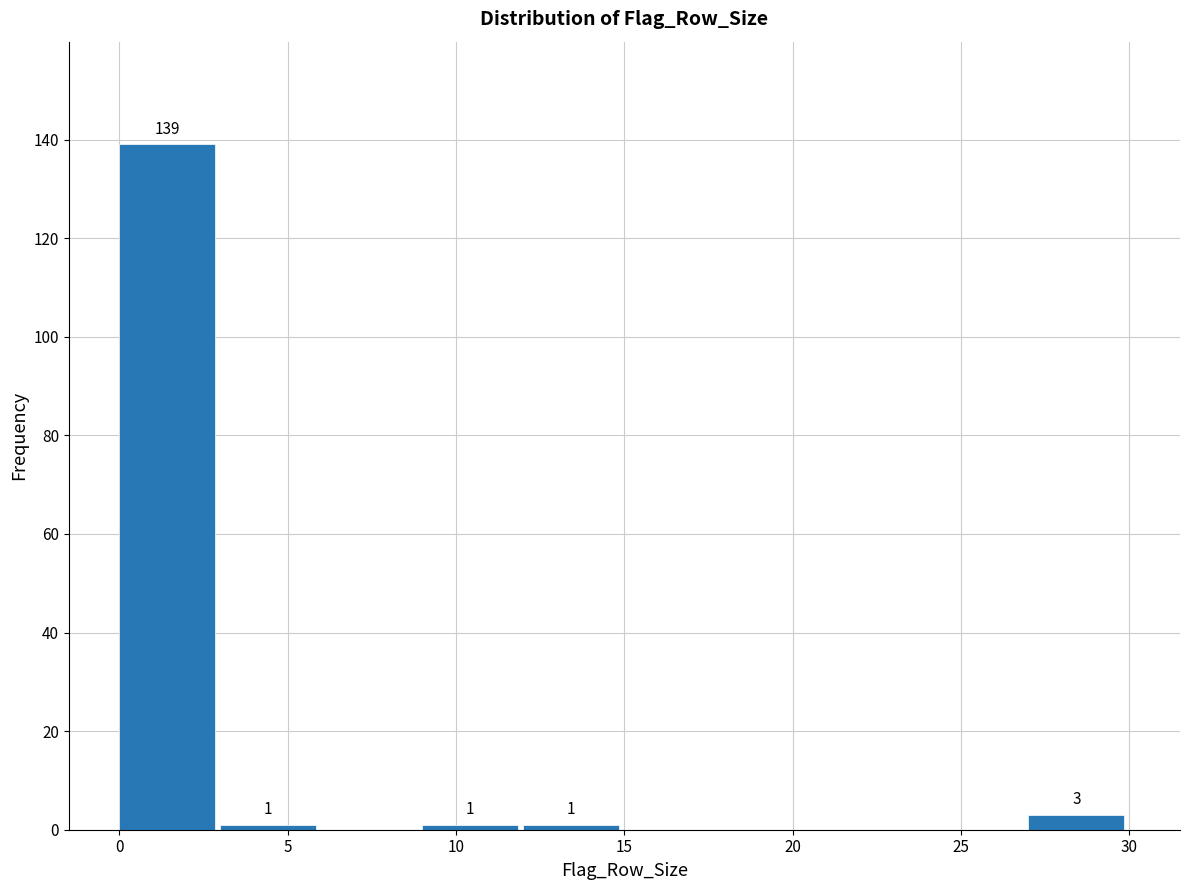

Over which range of the x-axis is the bar tallest?

0 to 3